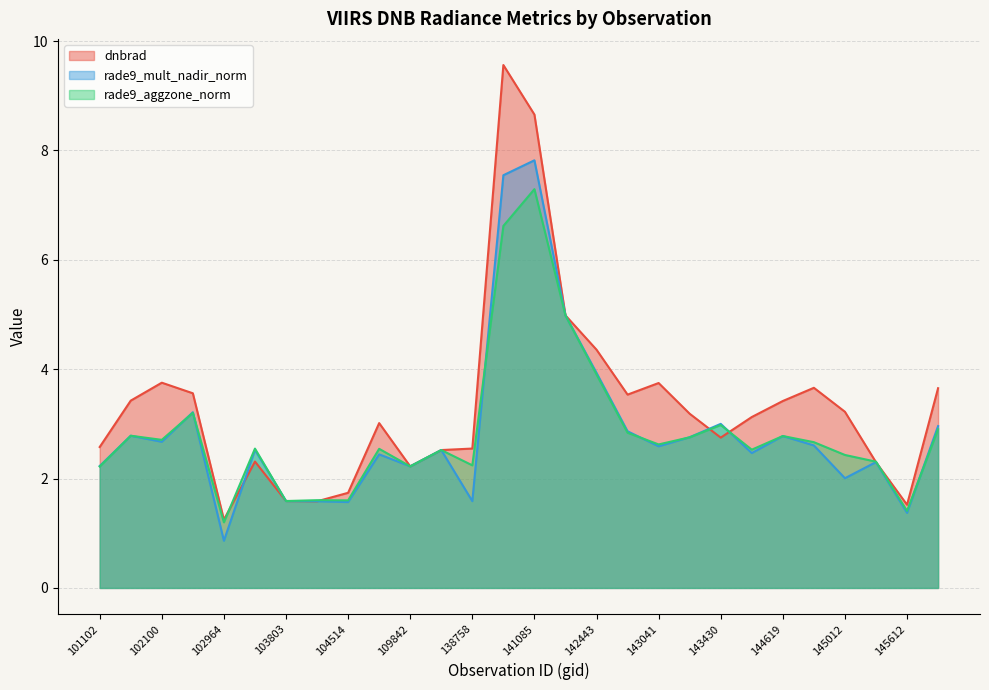

Which has a higher value, 143625 or 143041?

143041